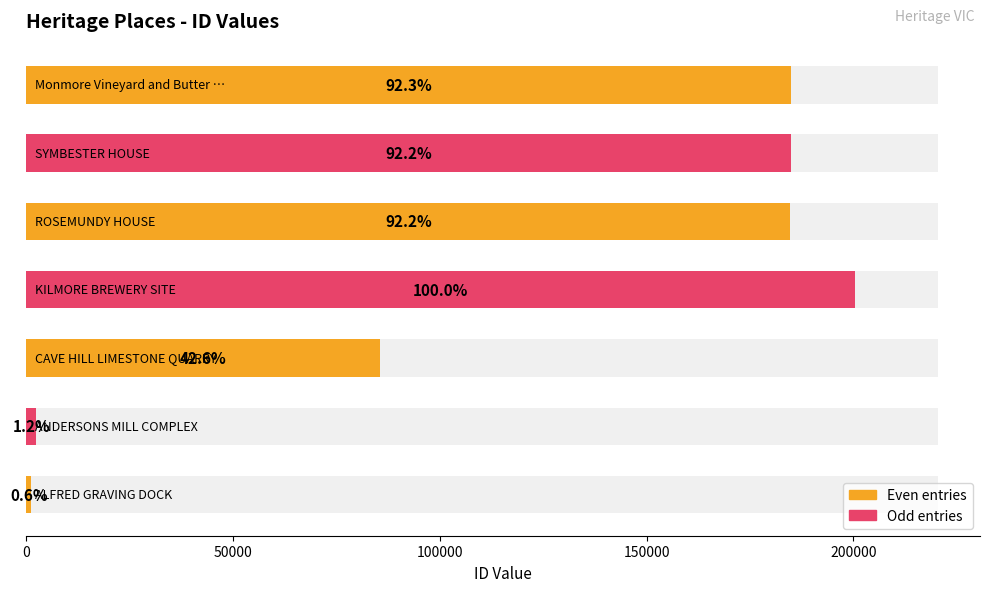

Count the number of data series in this chart.

2